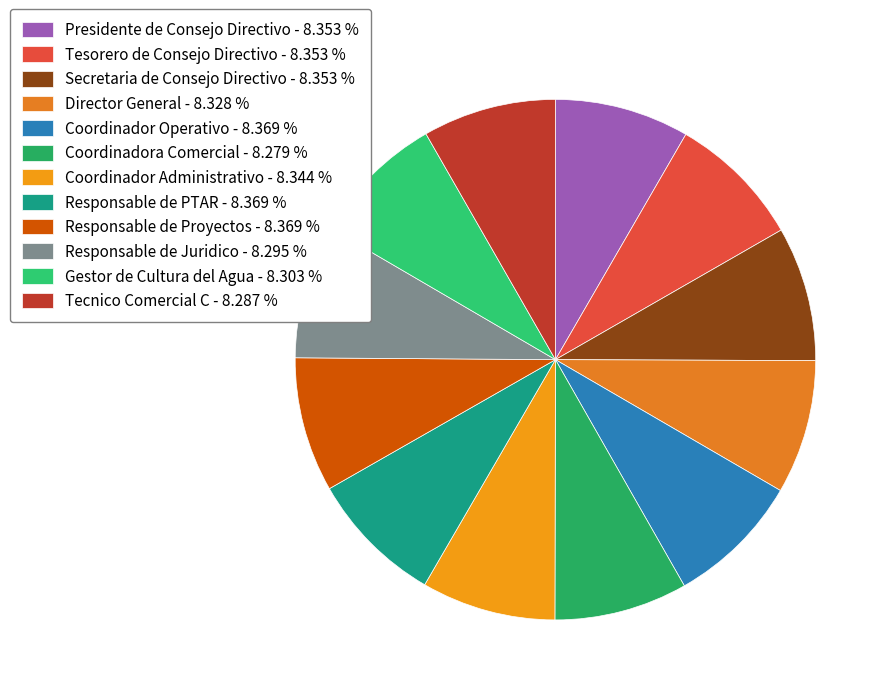

Count the number of slices in the pie.

12